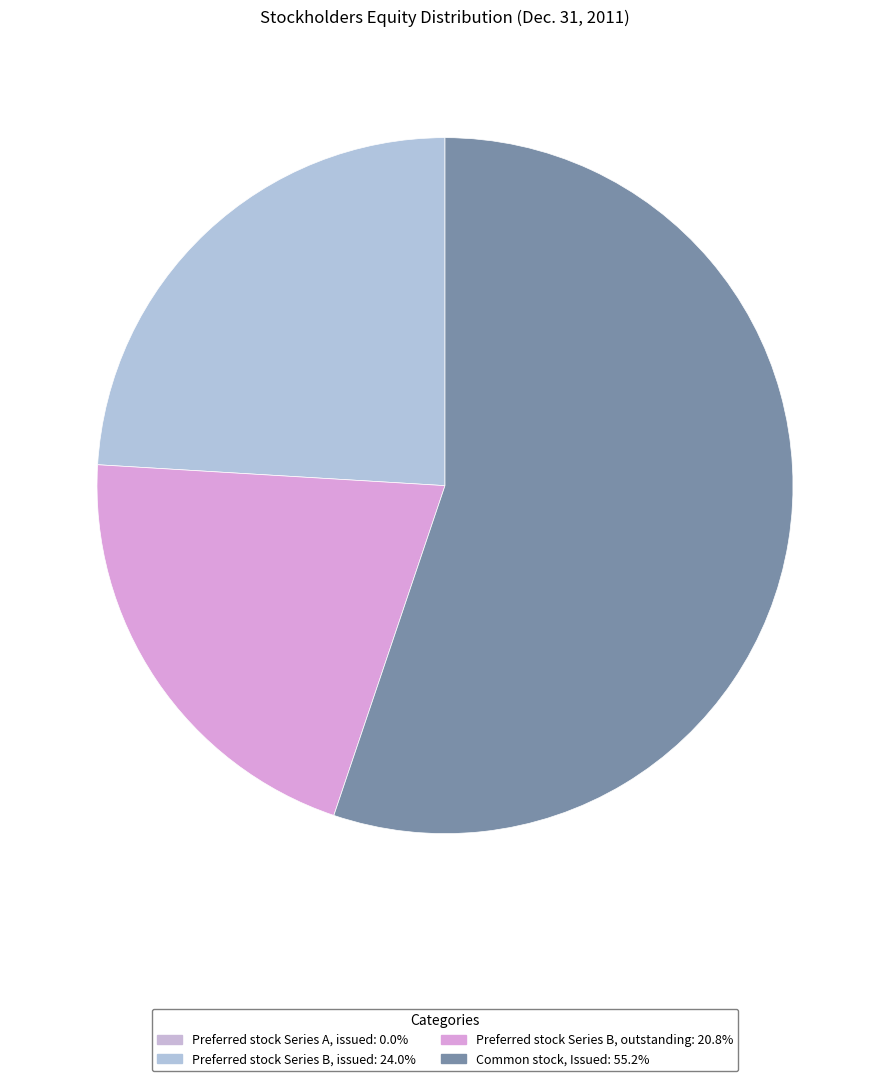

Is it true that Preferred stock Series A, issued is 0% of the pie?

True